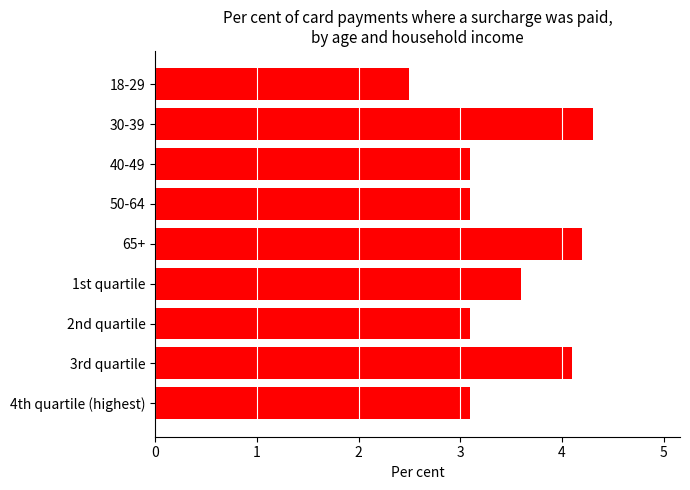

What is the average value?

3.5